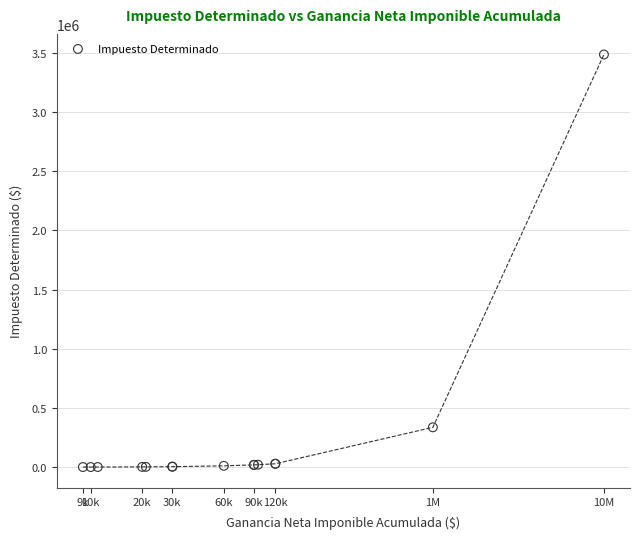

What Y value in the scatter plot is closest to 1743655?

336500.0